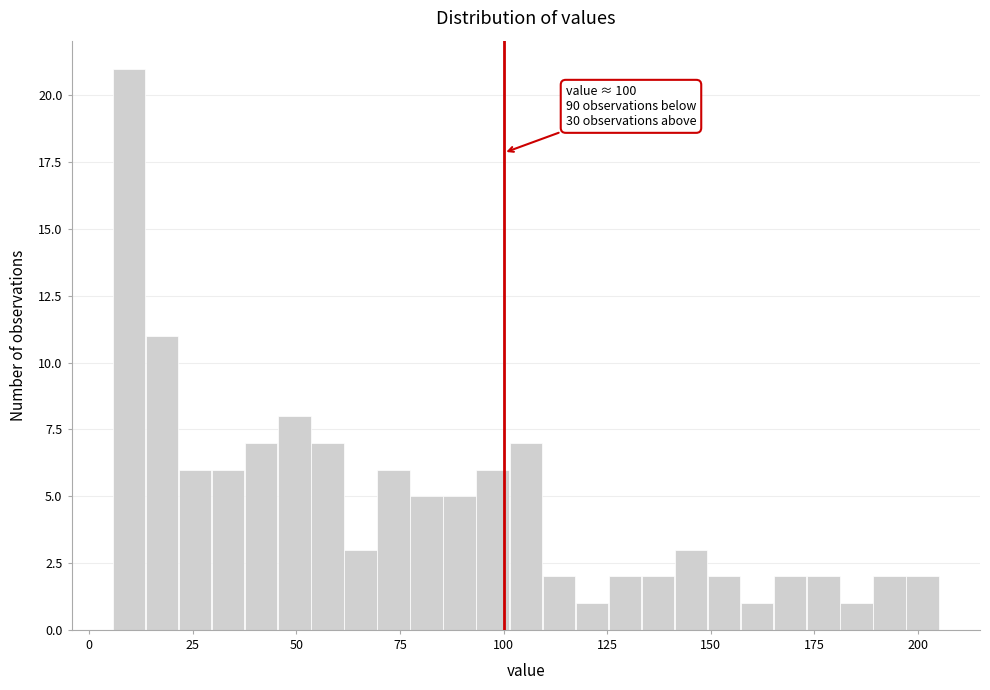

Read against the x-axis, roughly where is the centre of the tallest bar?

10